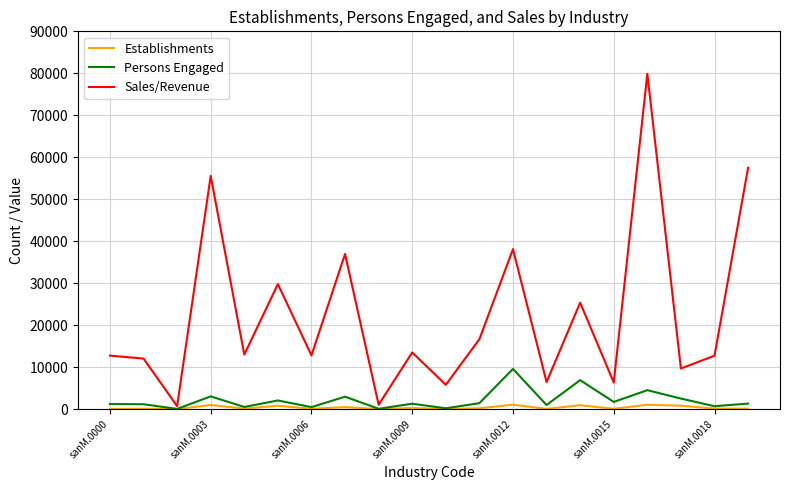

Which series has the widest spread of values?

Sales/Revenue